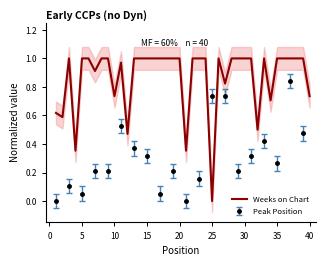

What is the sum of all values?

34.8